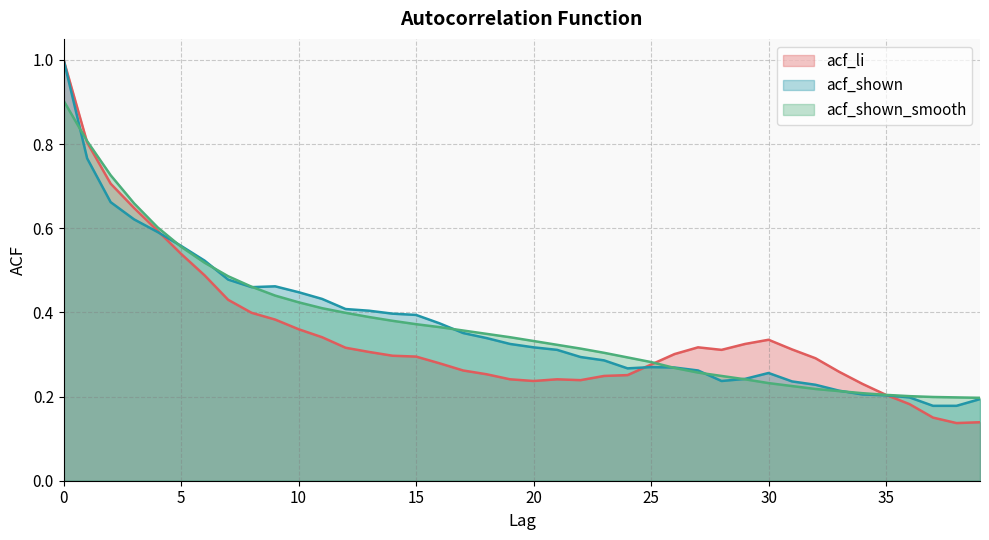

Reading left to right, list all the values displayed in this chart.

acf_li: 1.0	0.8	0.7	0.6	0.6	0.5	0.5	0.4	0.4	0.4	0.4	0.3	0.3	0.3	0.3	0.3	0.3	0.3	0.3	0.2	0.2	0.2	0.2	0.2	0.3	0.3	0.3	0.3	0.3	0.3	0.3	0.3	0.3	0.3	0.2	0.2	0.2	0.1	0.1	0.1
acf_shown: 1.0	0.8	0.7	0.6	0.6	0.6	0.5	0.5	0.5	0.5	0.4	0.4	0.4	0.4	0.4	0.4	0.4	0.4	0.3	0.3	0.3	0.3	0.3	0.3	0.3	0.3	0.3	0.3	0.2	0.2	0.3	0.2	0.2	0.2	0.2	0.2	0.2	0.2	0.2	0.2
acf_shown_smooth: 0.9	0.8	0.7	0.7	0.6	0.6	0.5	0.5	0.5	0.4	0.4	0.4	0.4	0.4	0.4	0.4	0.4	0.4	0.3	0.3	0.3	0.3	0.3	0.3	0.3	0.3	0.3	0.3	0.2	0.2	0.2	0.2	0.2	0.2	0.2	0.2	0.2	0.2	0.2	0.2